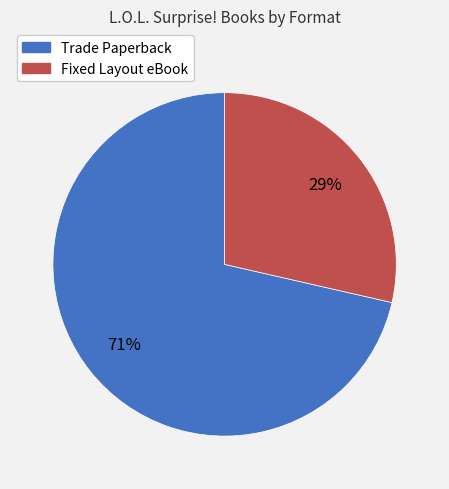

To the nearest percent, what is the combined percentage of Trade Paperback and Fixed Layout eBook?

100%